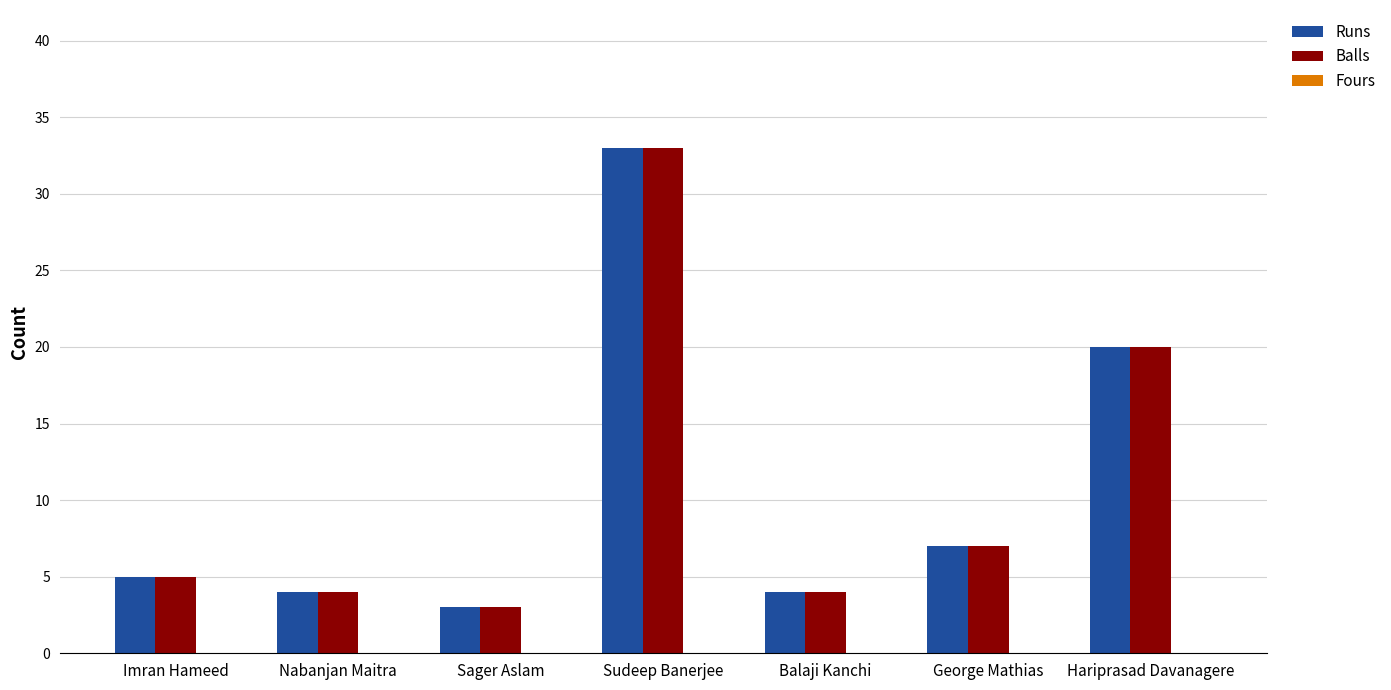

What is the sum of all Runs values?

76